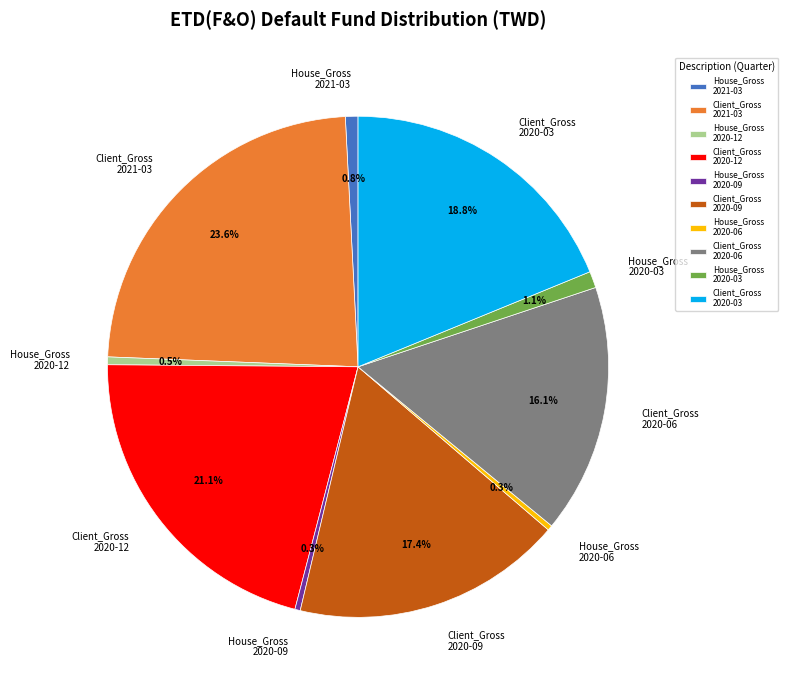

Count the number of slices in the pie.

10